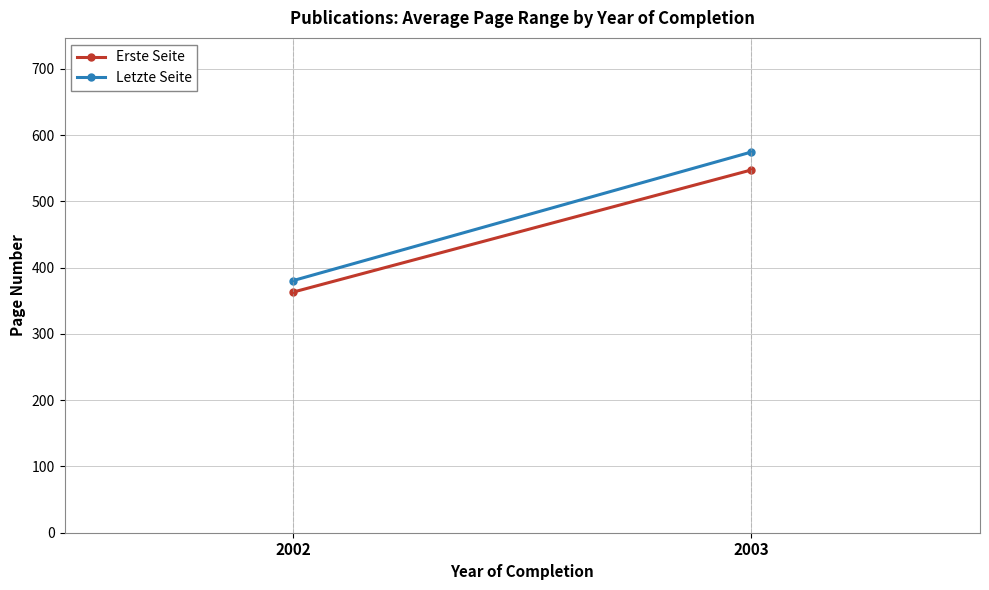

What is the sum of all Letzte Seite values?

955.2